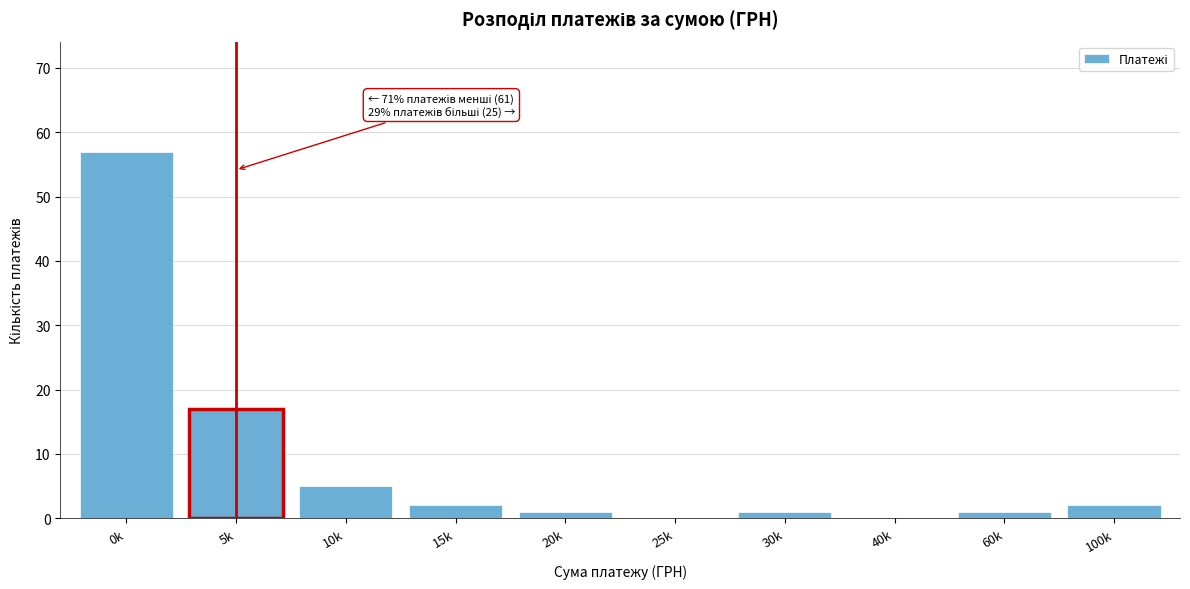

Reading right to left, list all the values displayed in this chart.

100k=2	60k=1	40k=0	30k=1	25k=0	20k=1	15k=2	10k=5	5k=17	0k=57